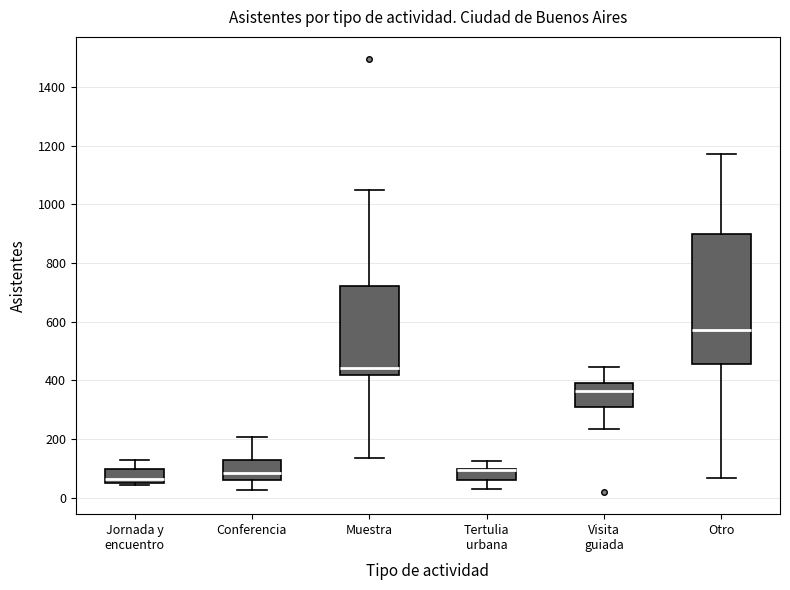

Reading left to right, transcribe this box plot: for each box, give where its median line is, the range the box spans, and where its two whiskers end, as read against the y-axis. The values are not printed on the chart, so give them approximately, as read against the axis.

Jornada y encuentro: median 60, box 40 to 100, whiskers 40 to 120
Conferencia: median 80, box 60 to 120, whiskers 20 to 200
Muestra: median 440, box 420 to 720, whiskers 140 to 1060
Tertulia urbana: median 100 (drawn on the box's upper edge), box 60 to 100, whiskers 40 to 120
Visita guiada: median 360, box 300 to 400, whiskers 240 to 440
Otro: median 580, box 460 to 900, whiskers 60 to 1180